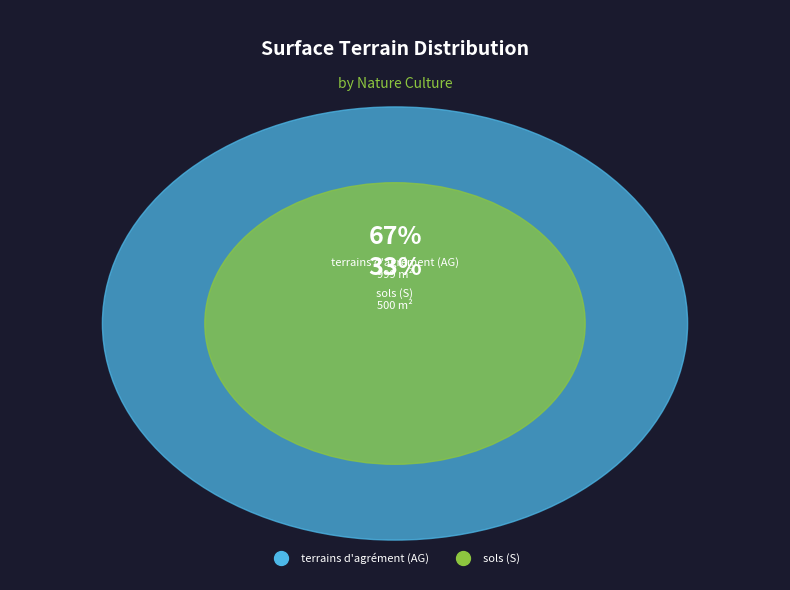

Which slice is the smallest?

sols (S)